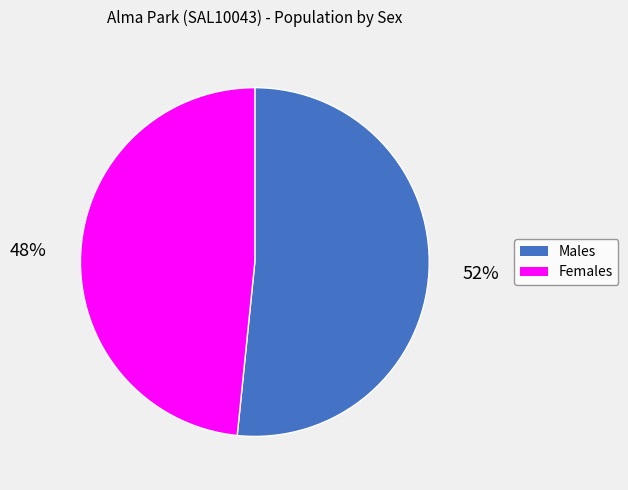

Is there a majority slice in this chart?

Yes